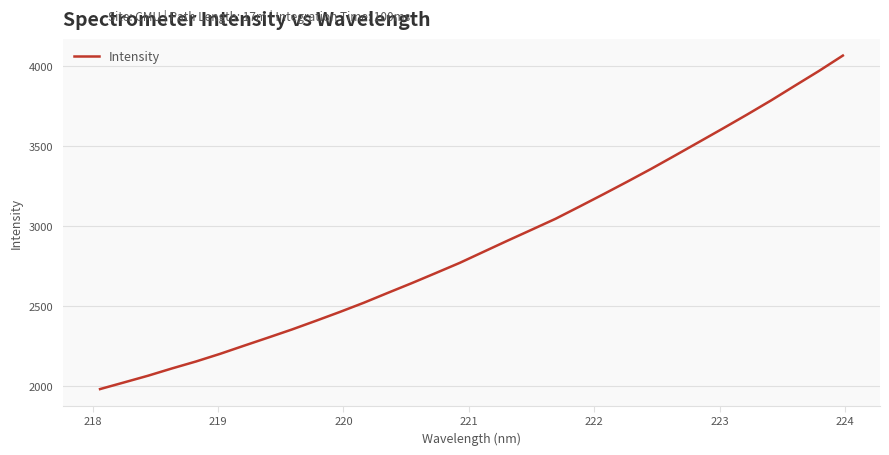

What is the difference between the second highest and second lowest values?

1943.8